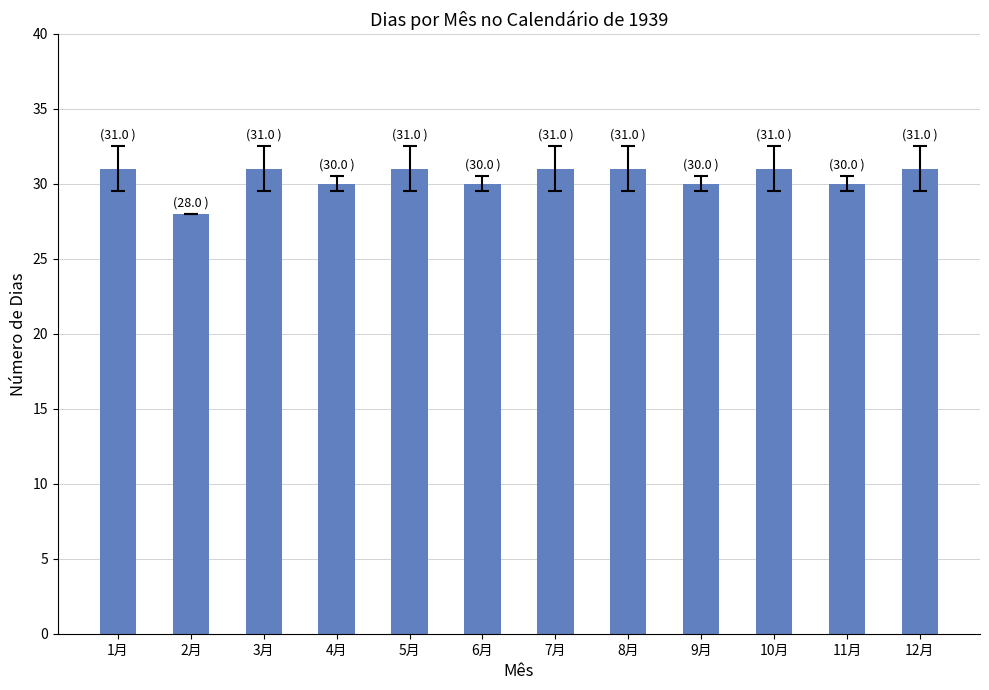

Is it true that the value at 11月 is 30?

True